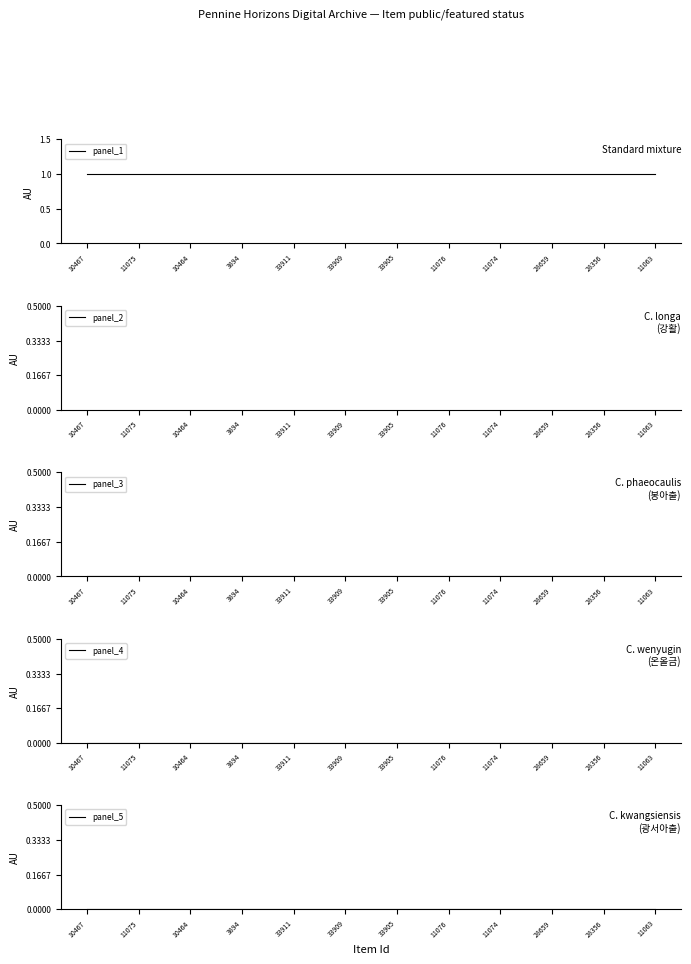

What is the spread (max minus min) of values at 28356?

1